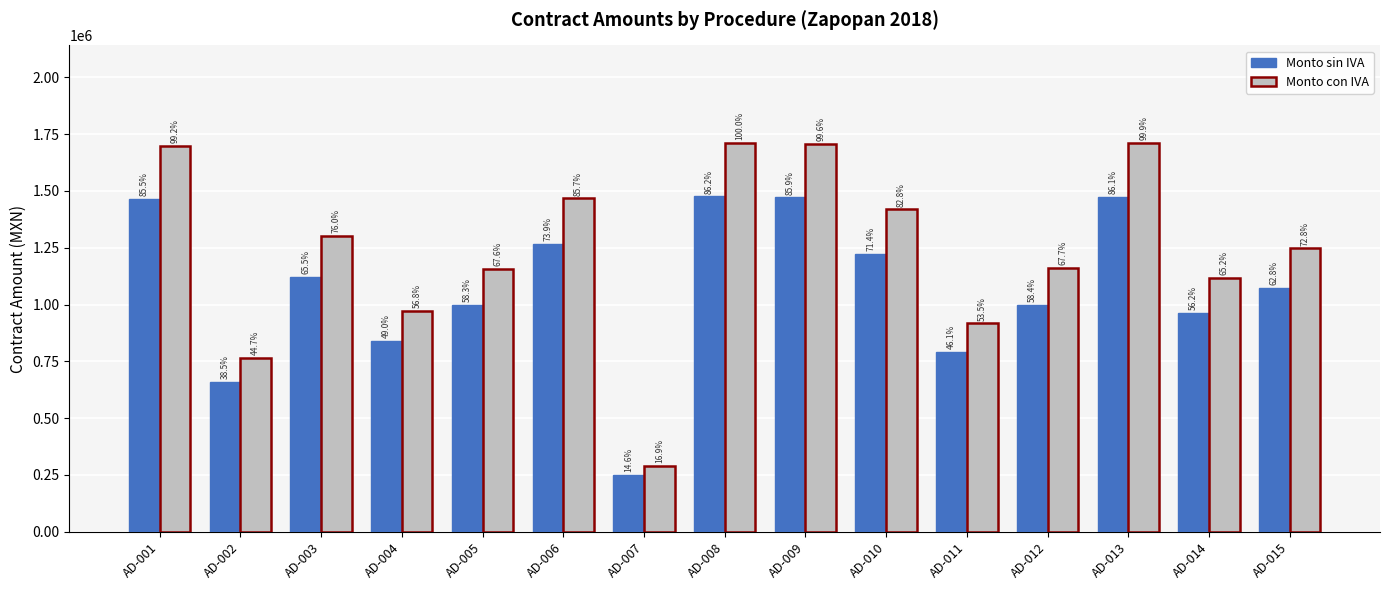

Reading left to right, list all the values displayed in this chart.

Monto sin IVA: 1463926.9	660002.1	1122280.0	838528.0	998388.8	1265366.1	250099.4	1476333.5	1471163.1	1222671.7	790110.7	999890.6	1474527.2	963170.7	1074760.9
Monto con IVA: 1698155.1	765602.4	1301844.9	972692.5	1158131.0	1467824.6	290115.3	1712546.9	1706549.2	1418299.1	916528.4	1159873.1	1710451.6	1117278.1	1246722.7